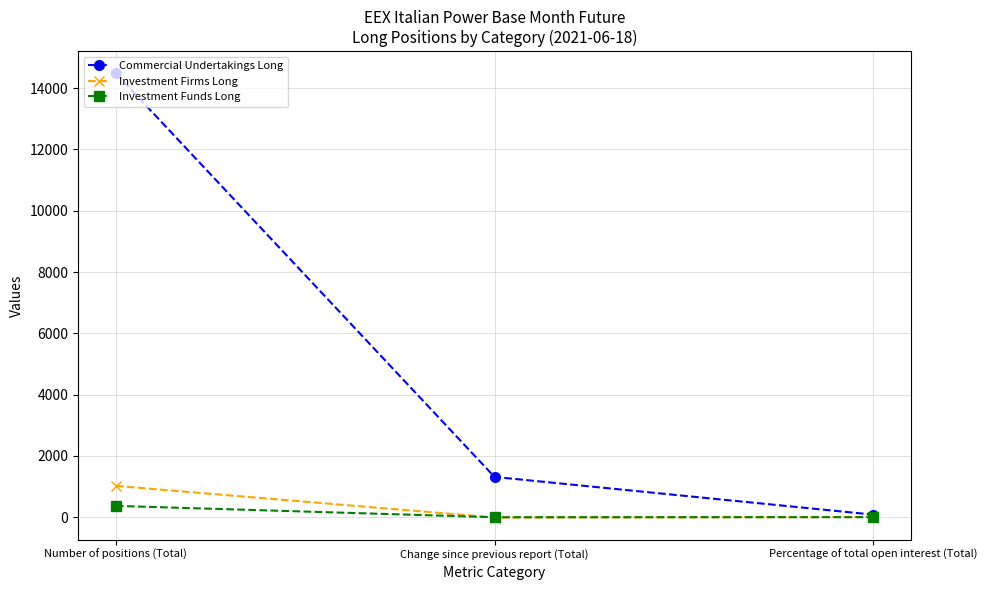

The Investment Firms Long series shows 1022.0 at Number of positions (Total). True or false?

True